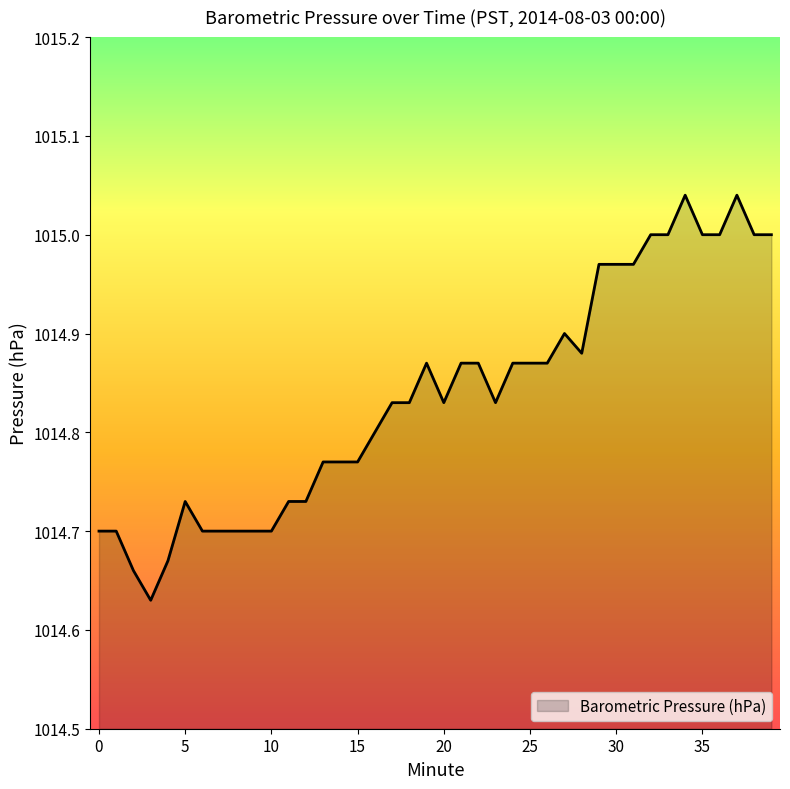

What is the difference between the maximum and minimum values?

0.4